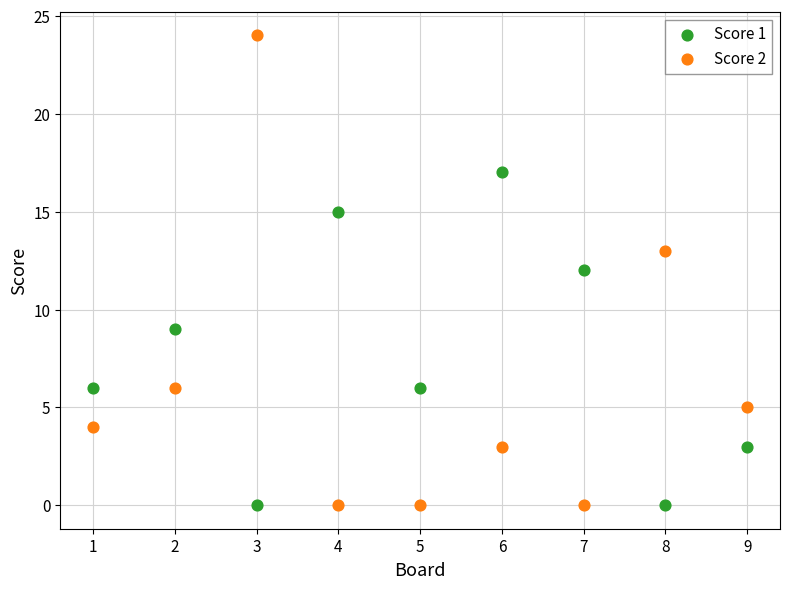

Across all data points, what is the range of Y values (max minus min)?

24